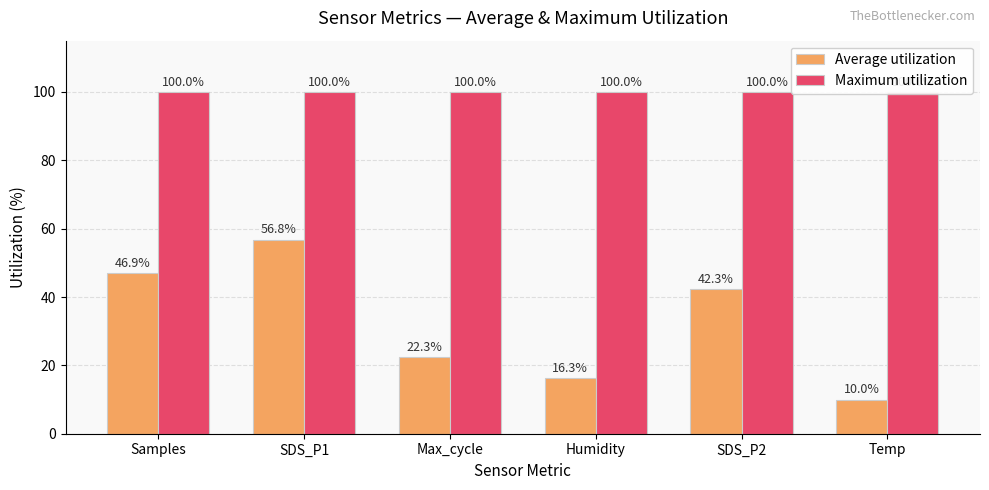

Which series changed the most between Humidity and Temp?

Average utilization